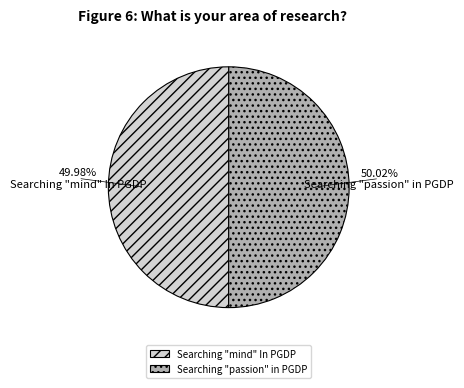

Is there a majority slice in this chart?

Yes